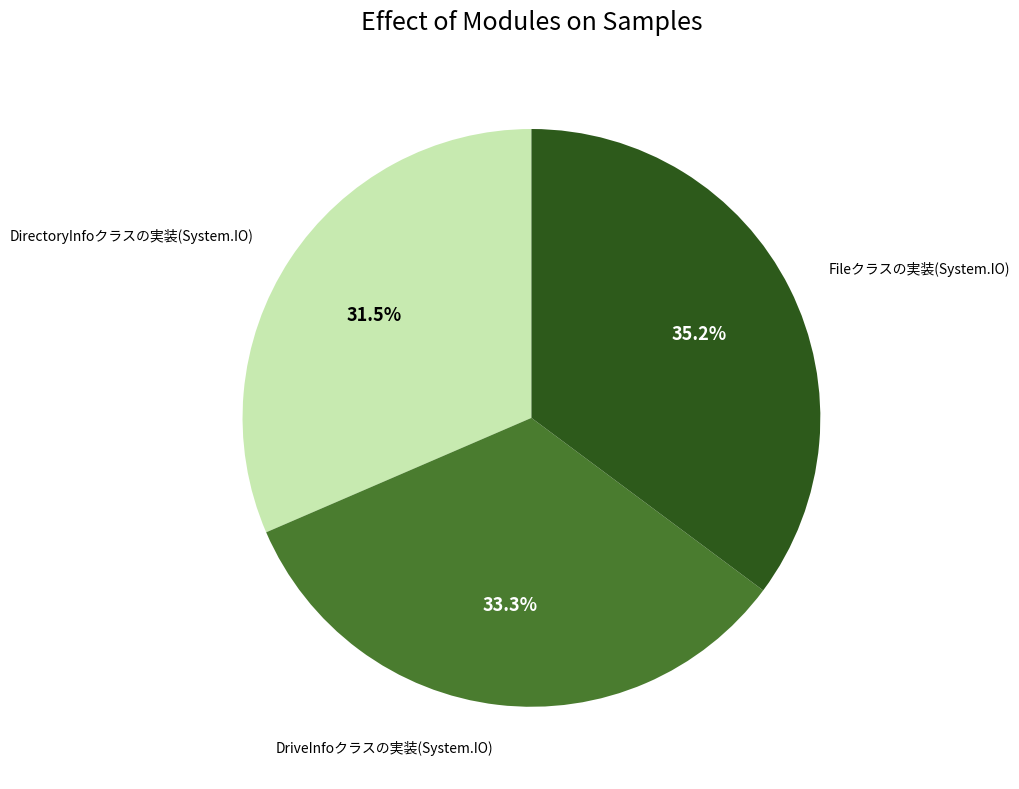

Which category has the biggest portion of the pie?

Fileクラスの実装(System.IO)